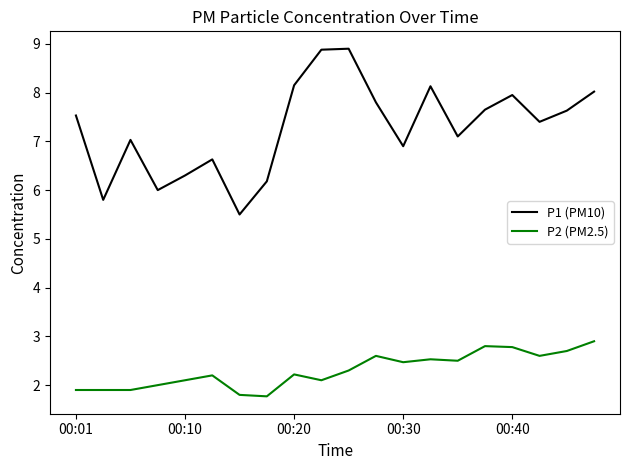

True or false: P2 (PM2.5) and P1 (PM10) cross at least once.

False